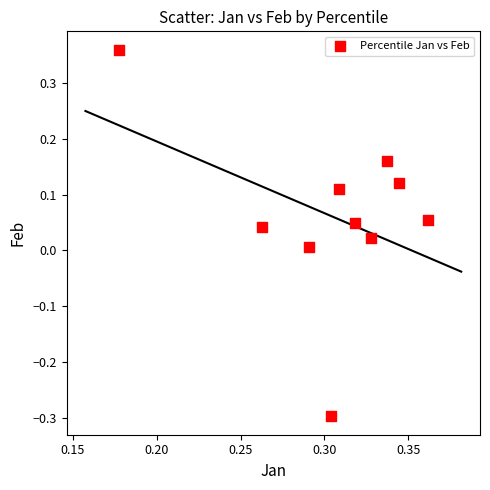

What is the average X value?

0.3